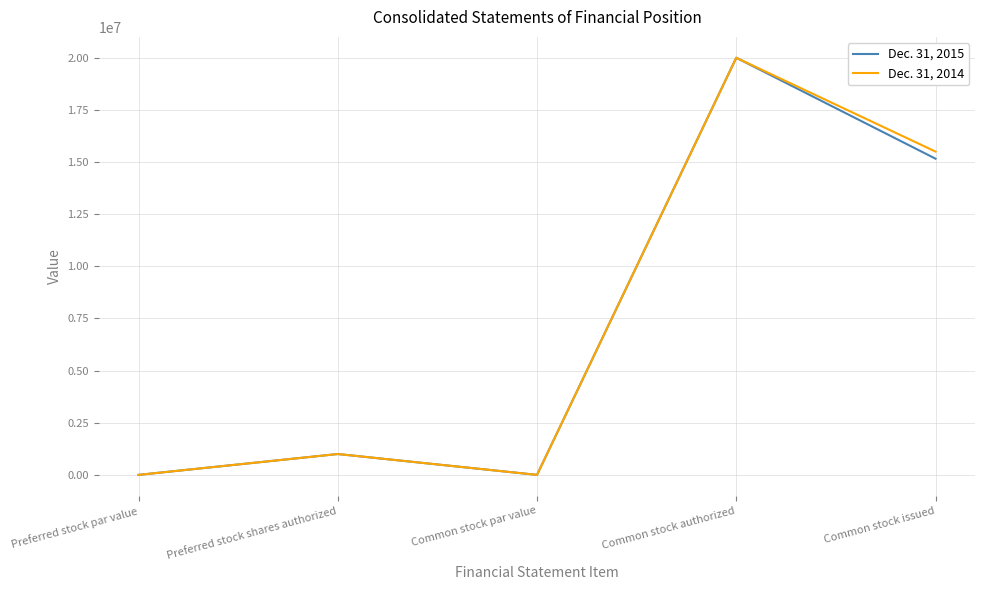

What is the total value across all series at Common stock authorized?

40000000